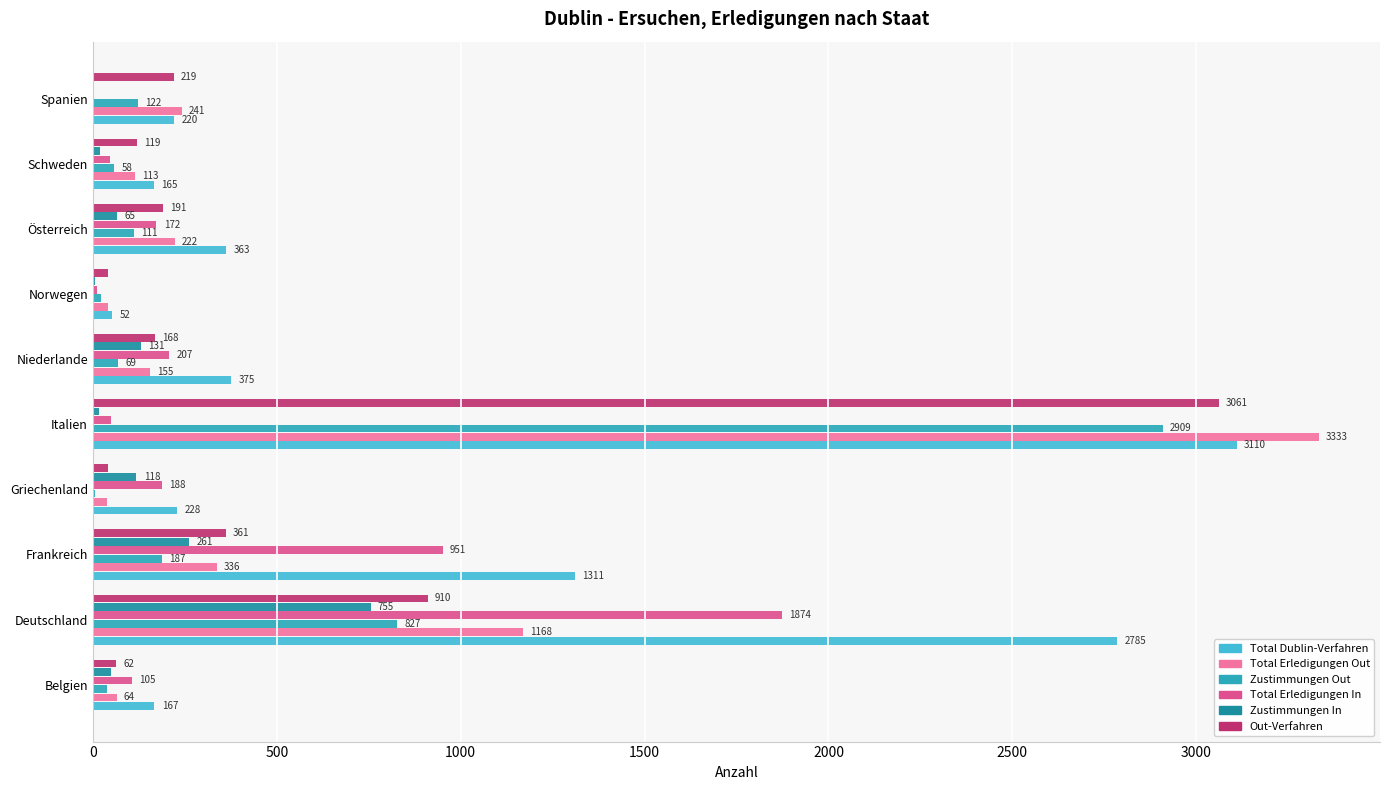

What is the approximate value of Zustimmungen Out at Österreich, to the nearest 50?

100